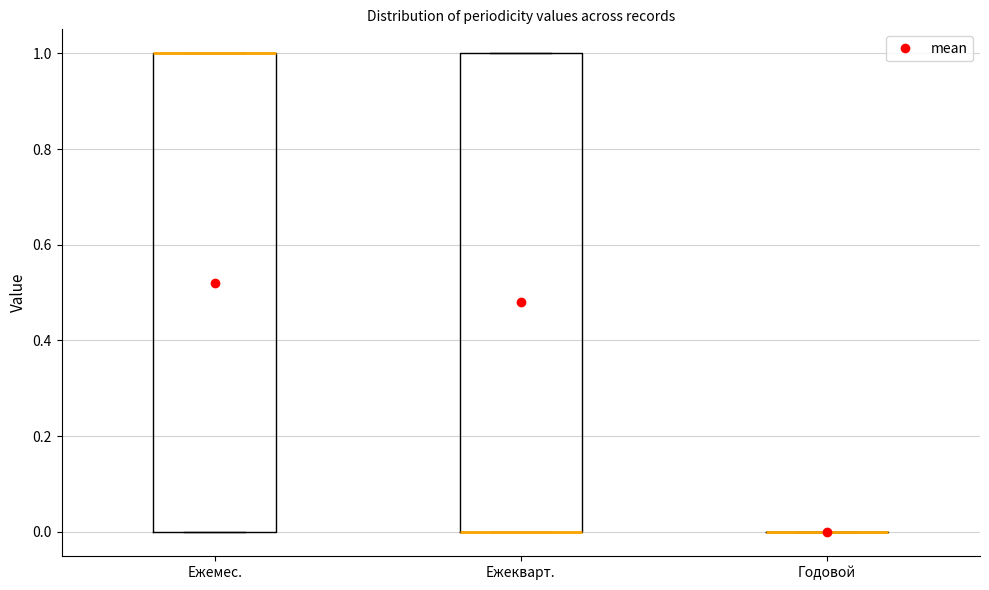

Reading left to right, transcribe this box plot: for each box, give where its median line is, the range the box spans, and where its two whiskers end, as read against the y-axis. The values are not printed on the chart, so give them approximately, as read against the axis.

Ежемес.: median 1 (drawn on the box's upper edge), box 0 to 1, whiskers 0 to 1
Ежекварт.: median 0 (drawn on the box's lower edge), box 0 to 1, whiskers 0 to 1
Годовой: box collapsed to a line at 0, whiskers 0 to 0